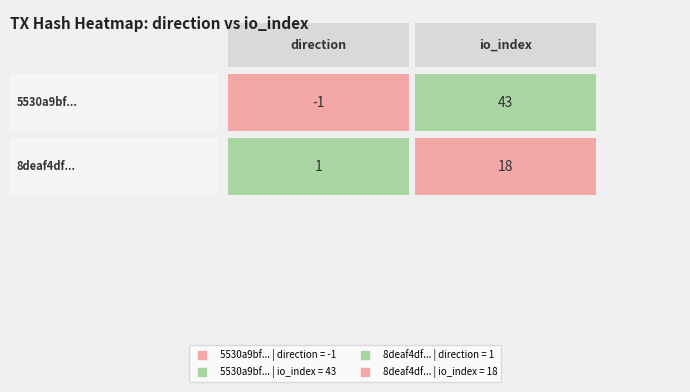

Reading left to right, what are all the values shown in this chart?

5530a9bfbc865fce70135cf762221fde2d28357: direction=-1	io_index=43
8deaf4df70a7e9046747bbc1840f94734619dba: direction=1	io_index=18